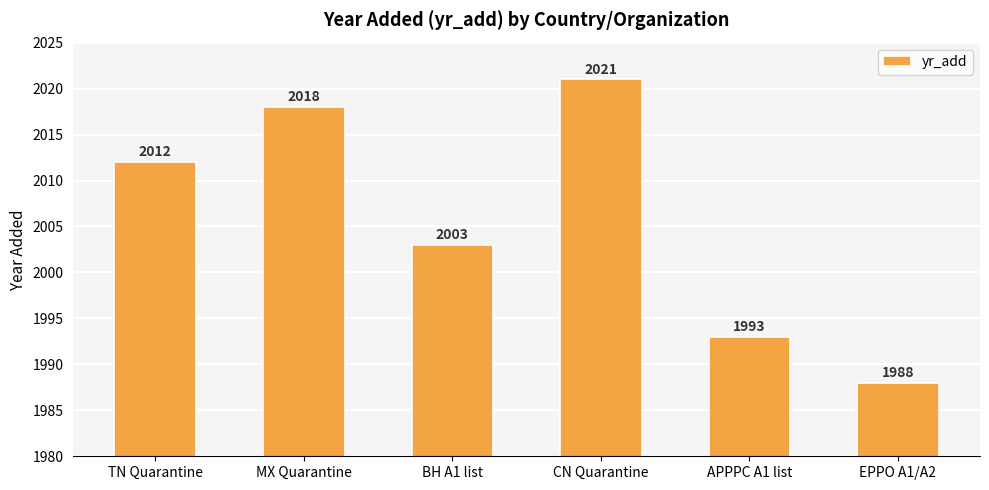

Are the bars grouped side by side (vs. stacked)?

No